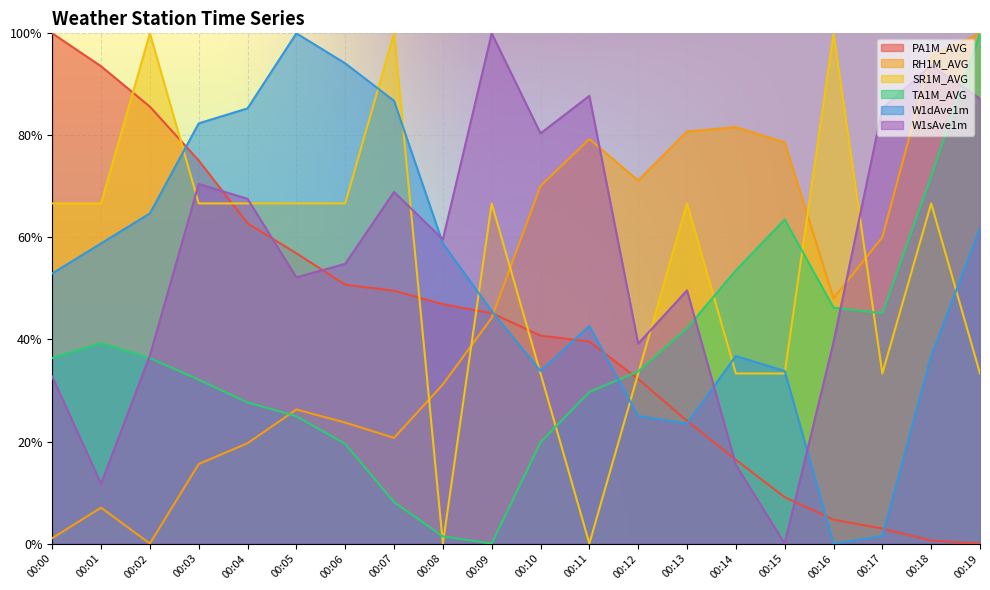

What is the spread (max minus min) of values at 00:16?

1.0